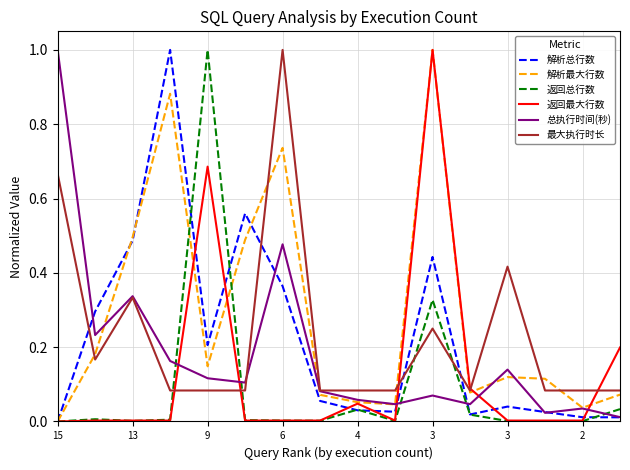

How many lines are shown in the chart?

6